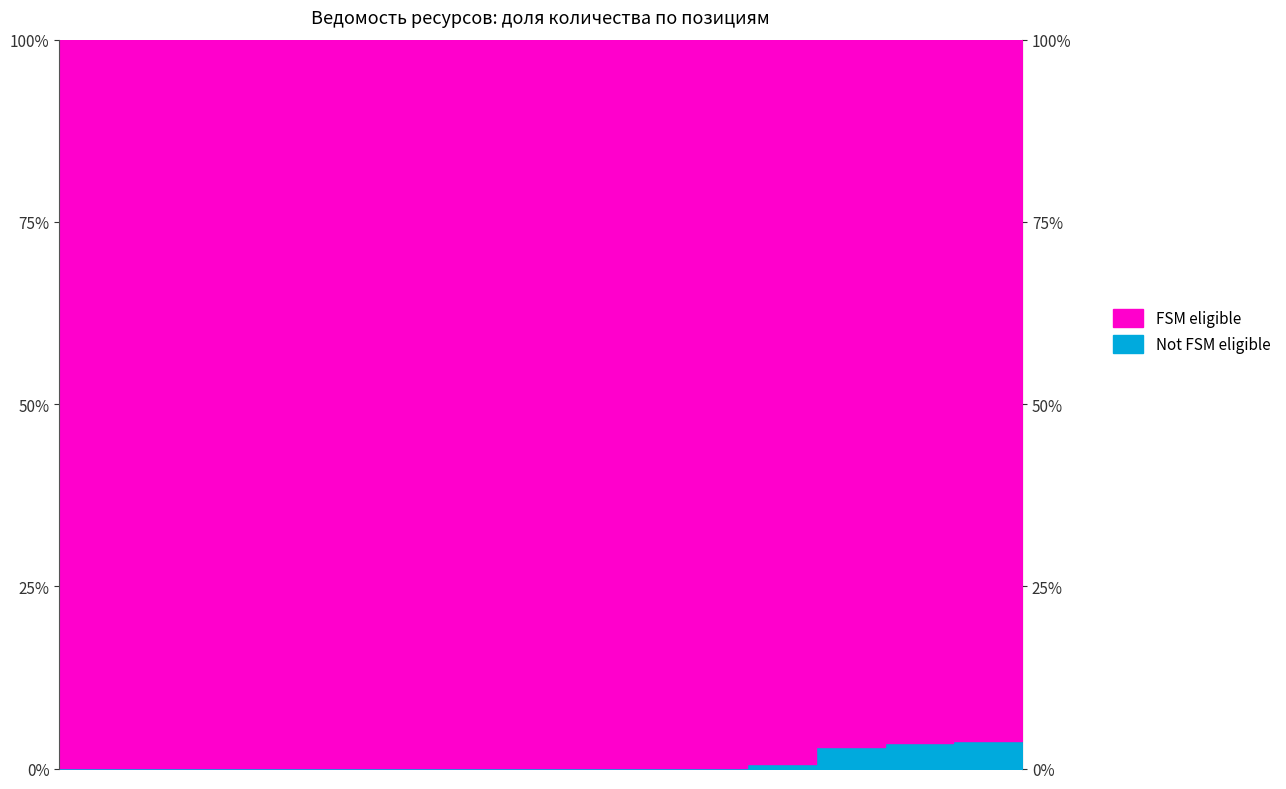

Does the chart display data point markers on the line(s)?

No